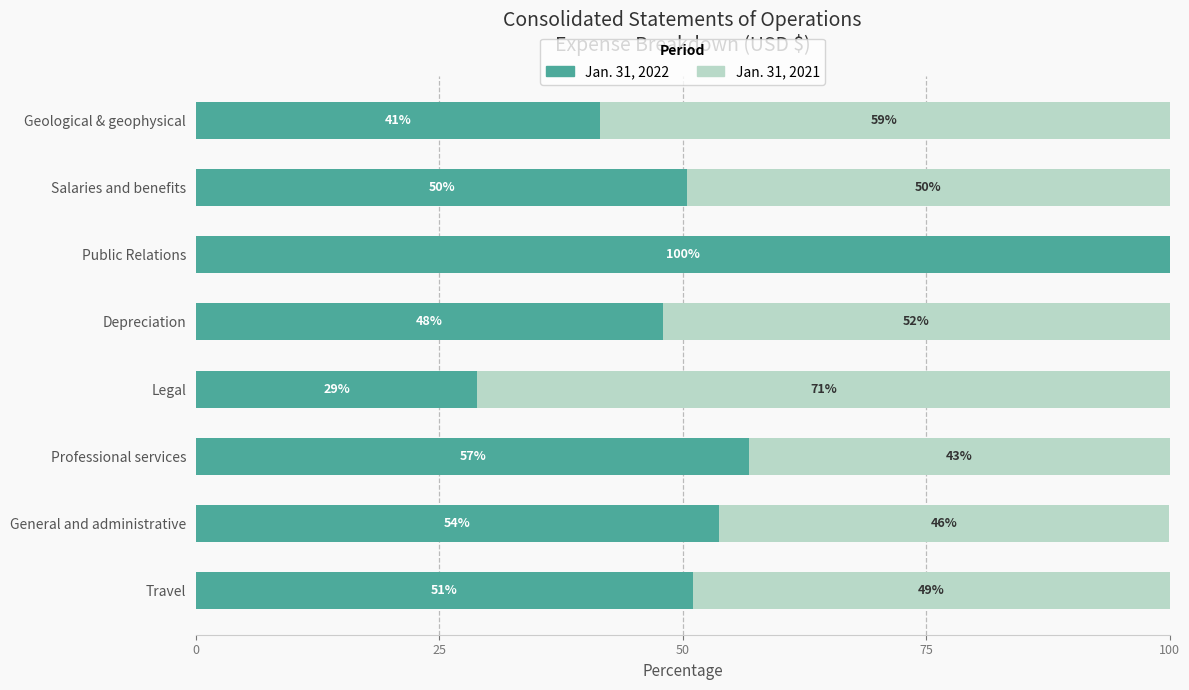

At which label does Jan. 31, 2022 reach its peak?

Public Relations